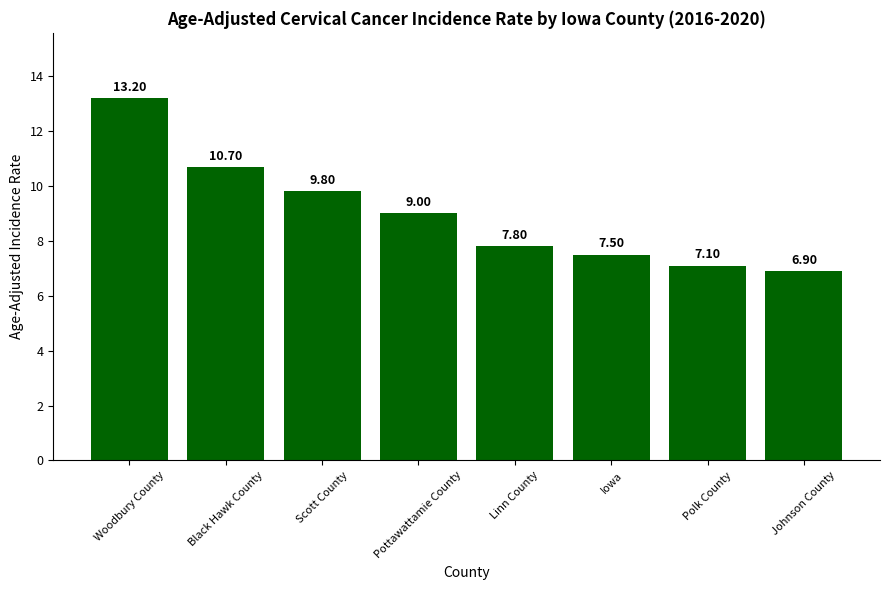

Reading right to left, extract all data points from this chart.

6.9	7.1	7.5	7.8	9.0	9.8	10.7	13.2